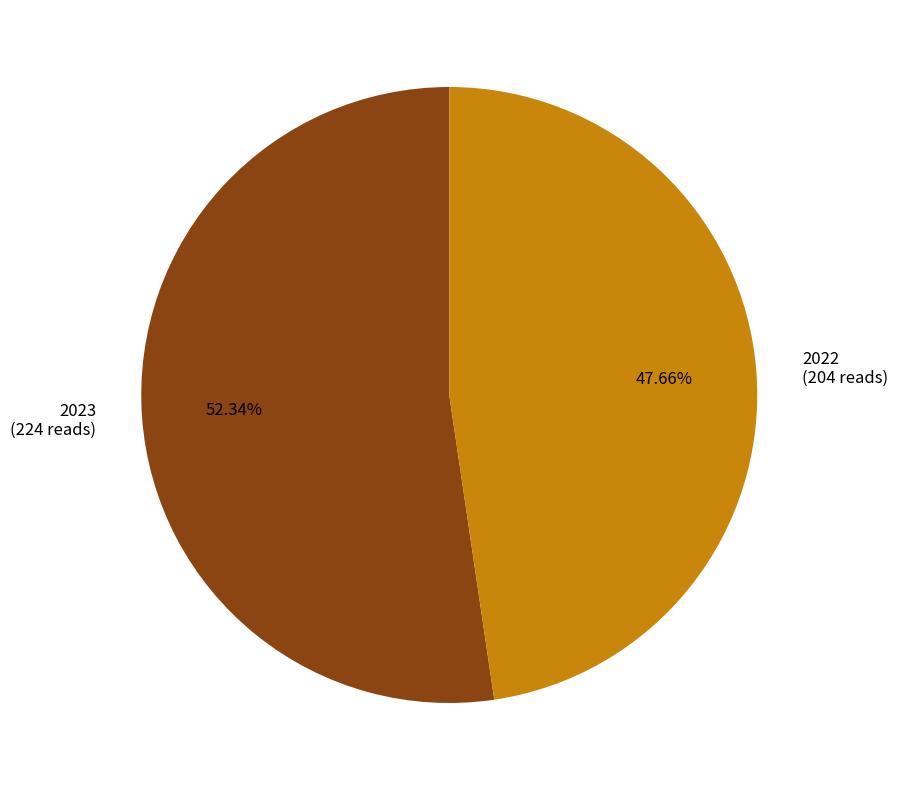

How many segments does this pie chart have?

2